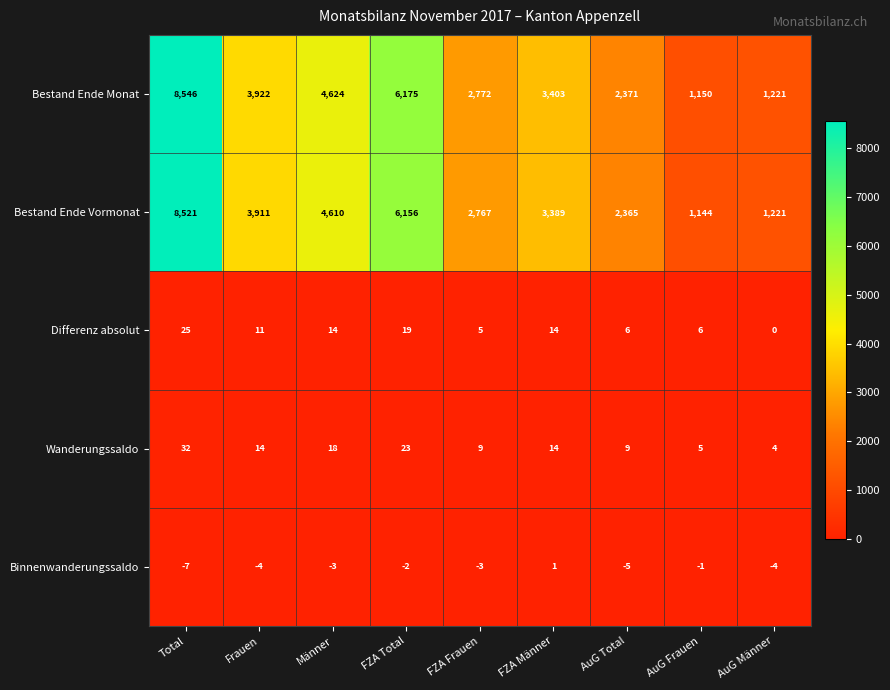

What is the minimum value shown in the chart?

-7